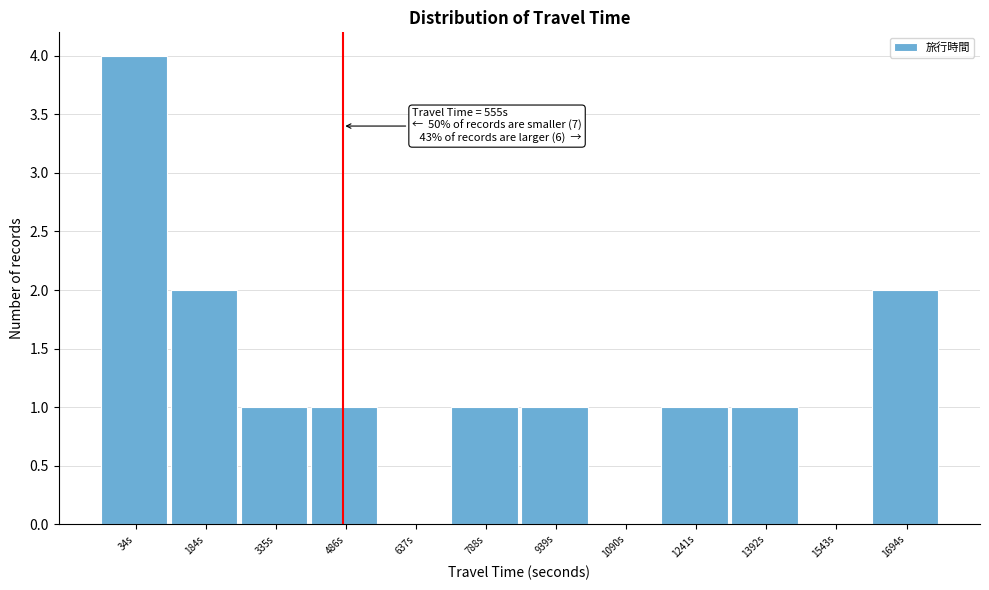

Reading left to right, what are all the values shown in this chart?

34s=4	184s=2	335s=1	486s=1	637s=0	788s=1	939s=1	1090s=0	1241s=1	1392s=1	1543s=0	1694s=2